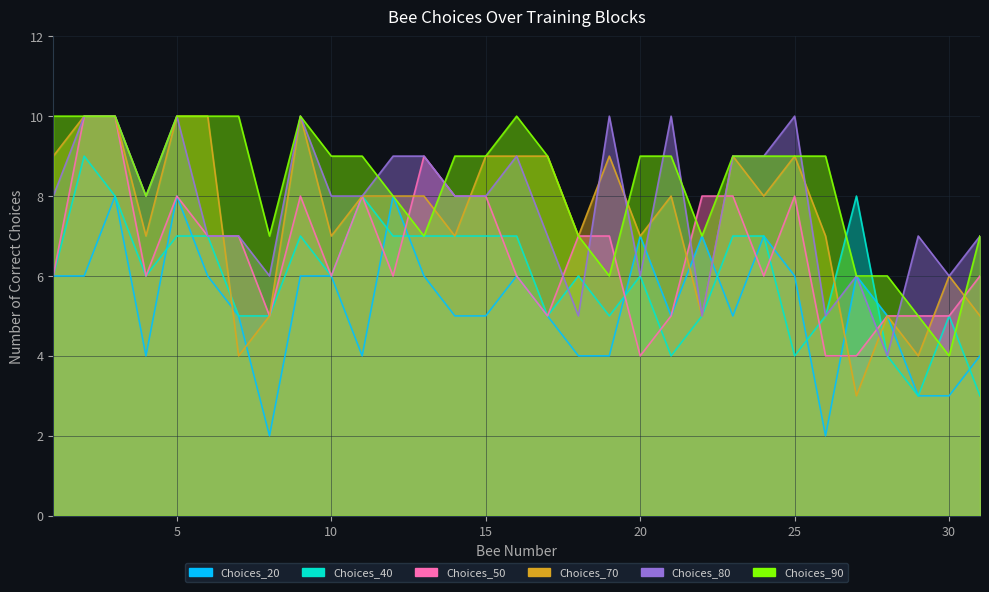

What is the maximum value for Choices_20?

8